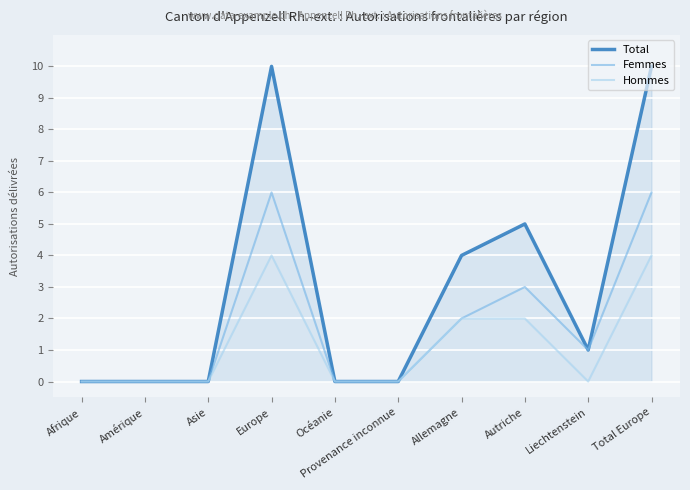

Reading left to right, what are all the values shown in this chart?

Total: Afrique=0	Amérique=0	Asie=0	Europe=10	Océanie=0	Provenance inconnue=0	Allemagne=4	Autriche=5	Liechtenstein=1	Total Europe=10
Femmes: Afrique=0	Amérique=0	Asie=0	Europe=6	Océanie=0	Provenance inconnue=0	Allemagne=2	Autriche=3	Liechtenstein=1	Total Europe=6
Hommes: Afrique=0	Amérique=0	Asie=0	Europe=4	Océanie=0	Provenance inconnue=0	Allemagne=2	Autriche=2	Liechtenstein=0	Total Europe=4